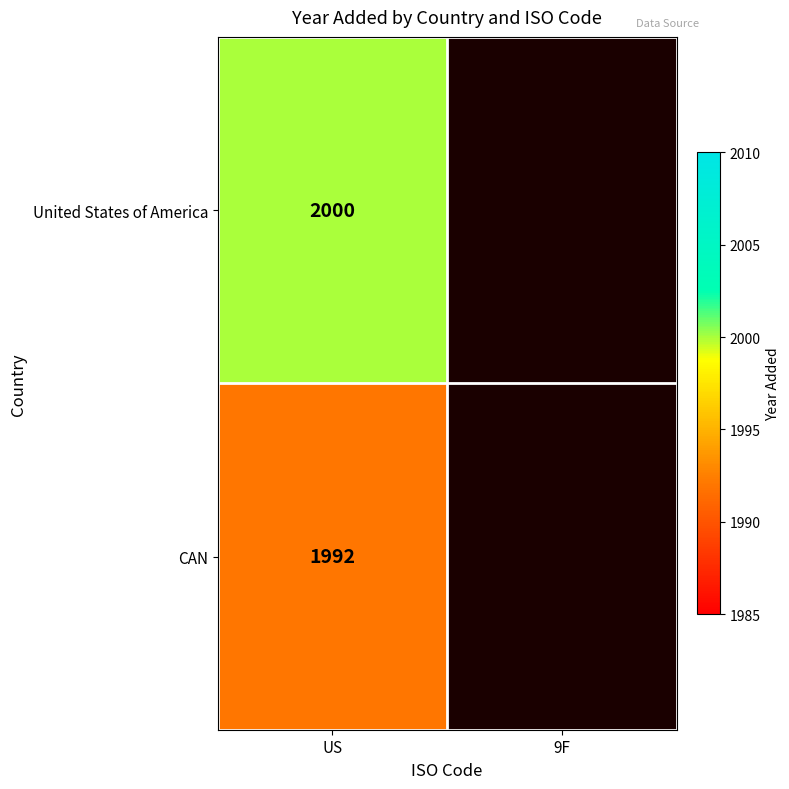

Is the value of CAN at US greater than the value of United States of America at US?

No